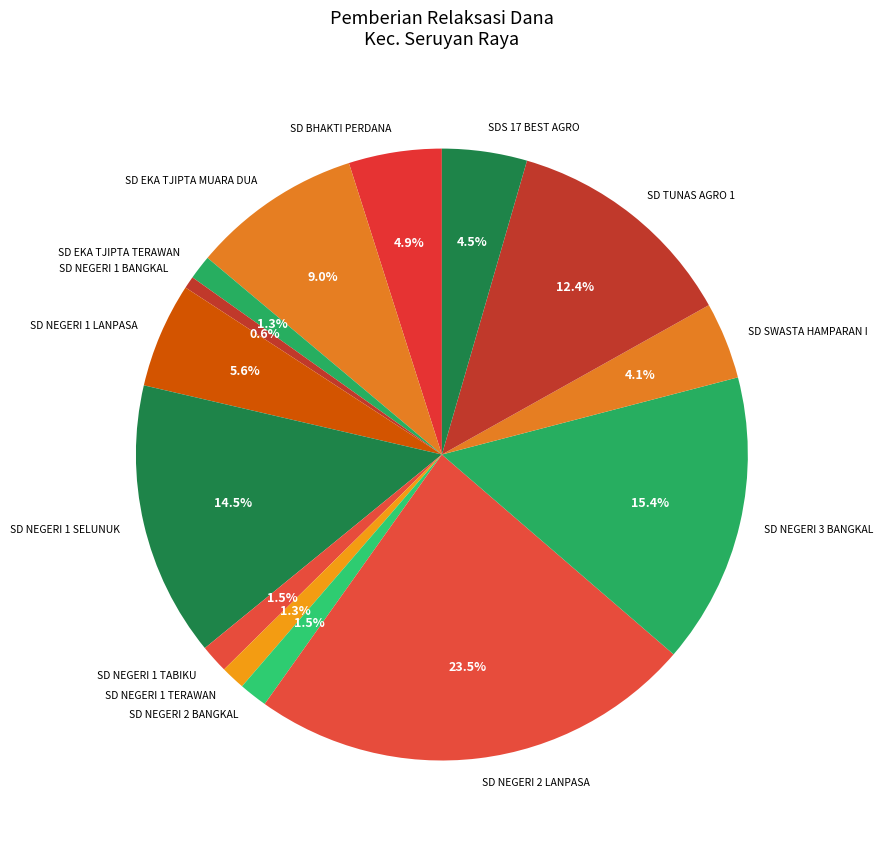

Count the number of slices in the pie.

14